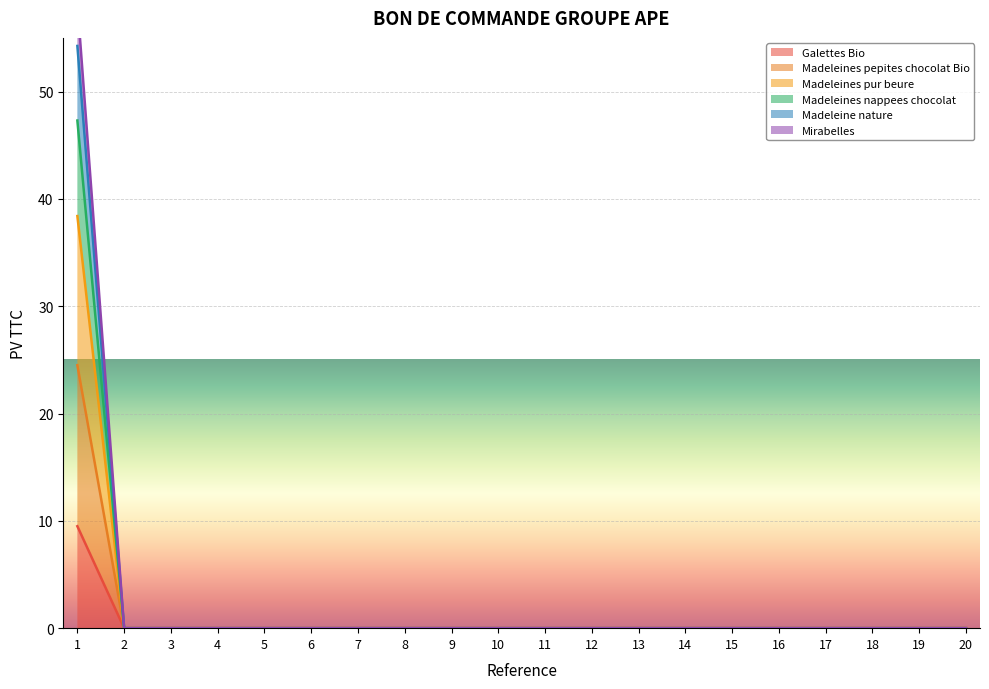

What is the average value of the Madeleines pur beure series?

1.9